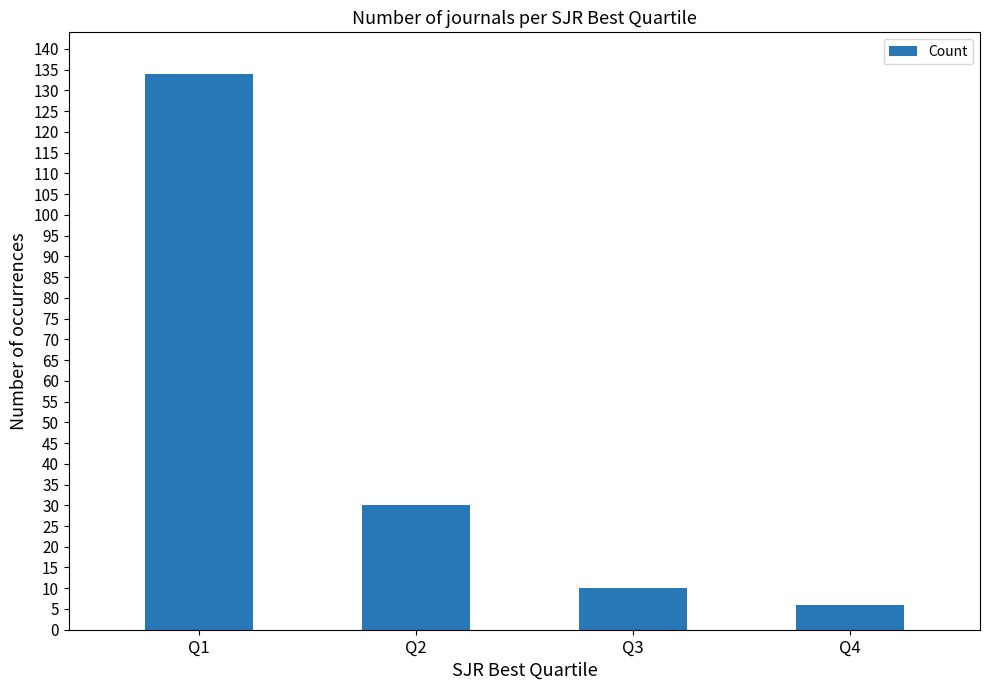

At which label does the data first exceed 30?

Q1